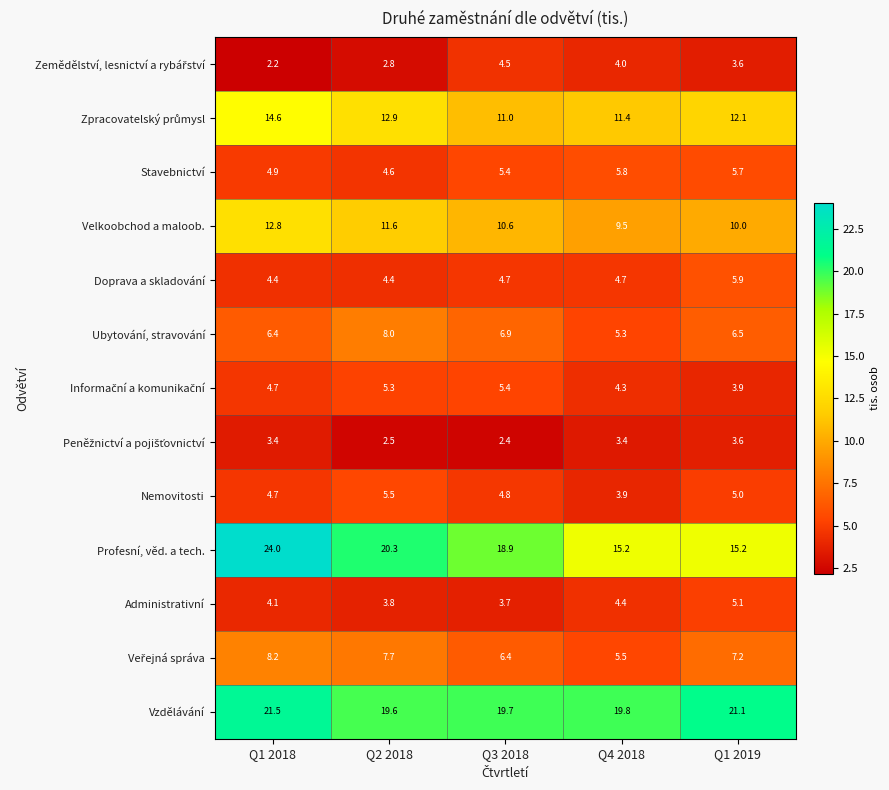

At which category is the sum across all series the highest?

Q1 2018